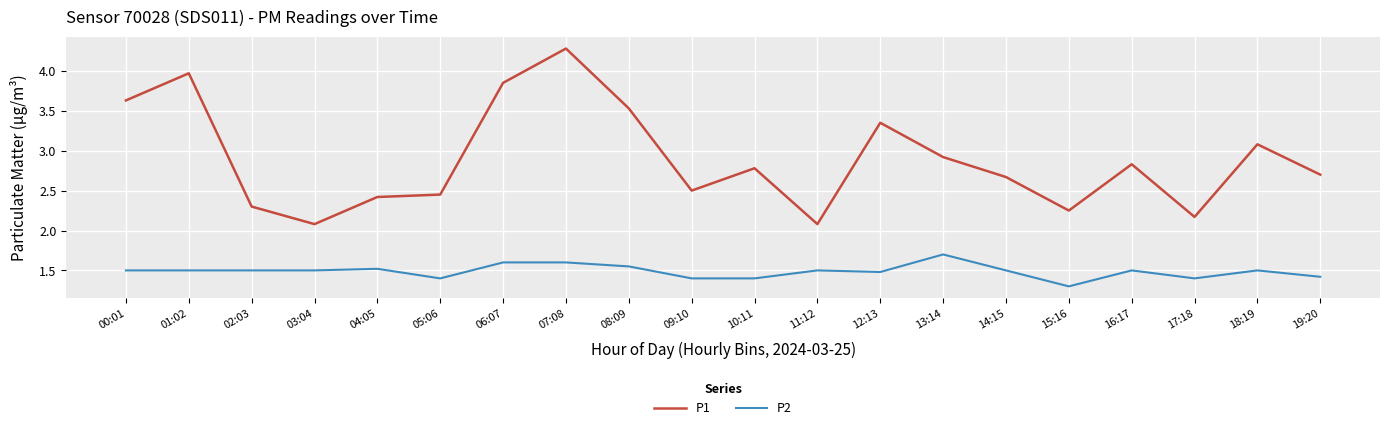

What position from the left is 12:13?

13